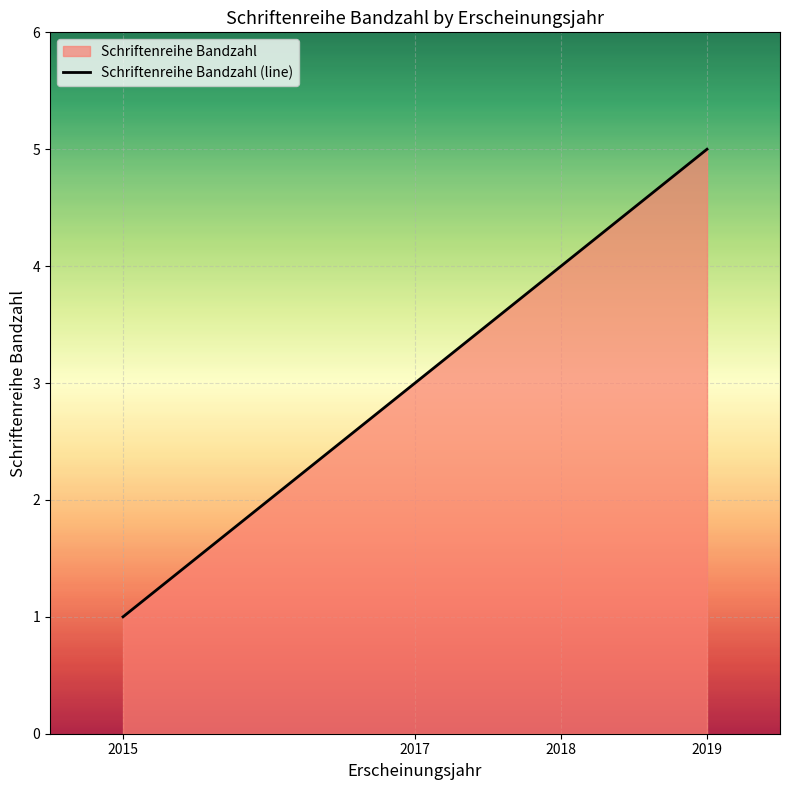

What is the ratio of the value at 2017 to the value at 2019?

0.6